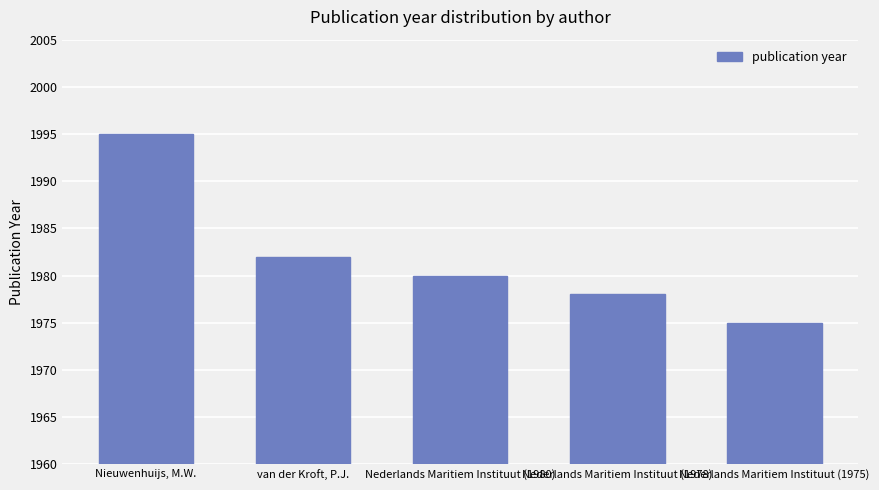

Are the bars grouped side by side (vs. stacked)?

No